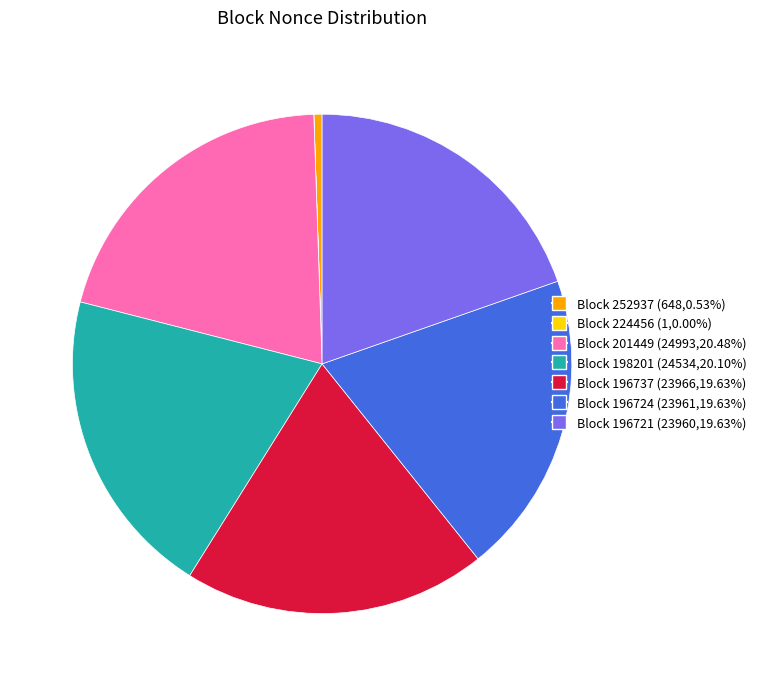

Is there a majority slice in this chart?

No